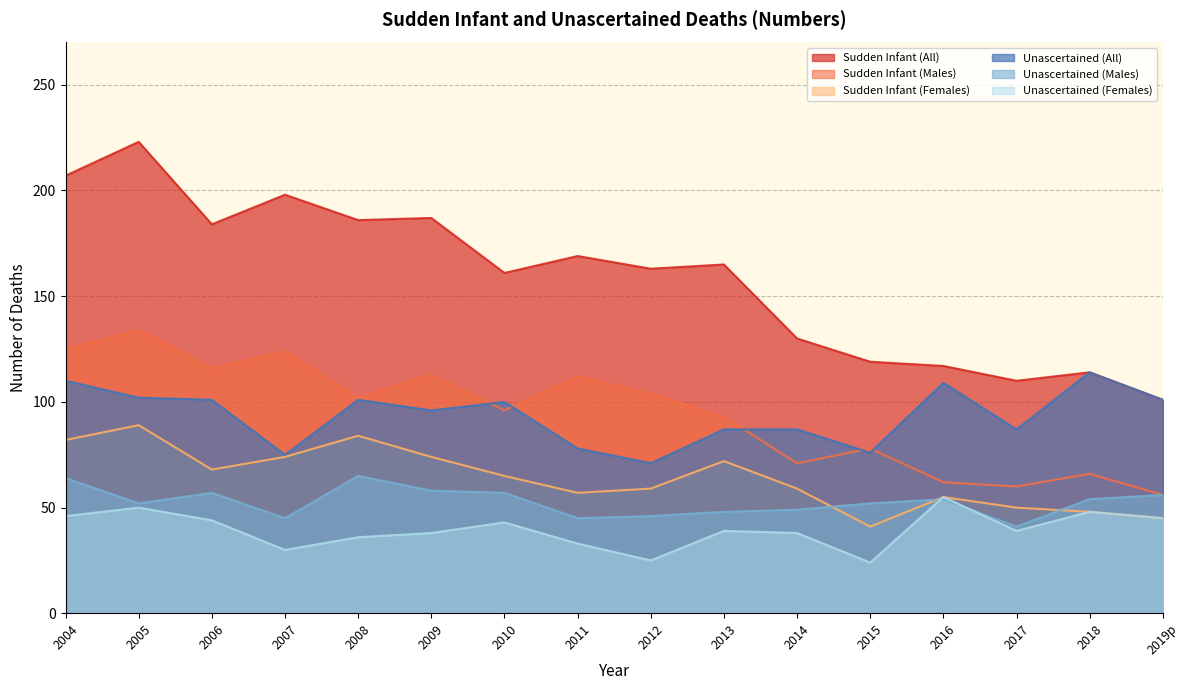

What is the label of the 9th point from the right?

2011